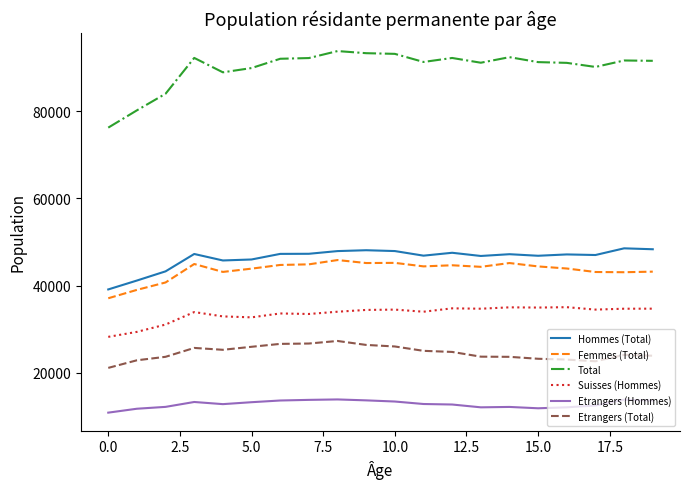

Which series has the widest spread of values?

Total